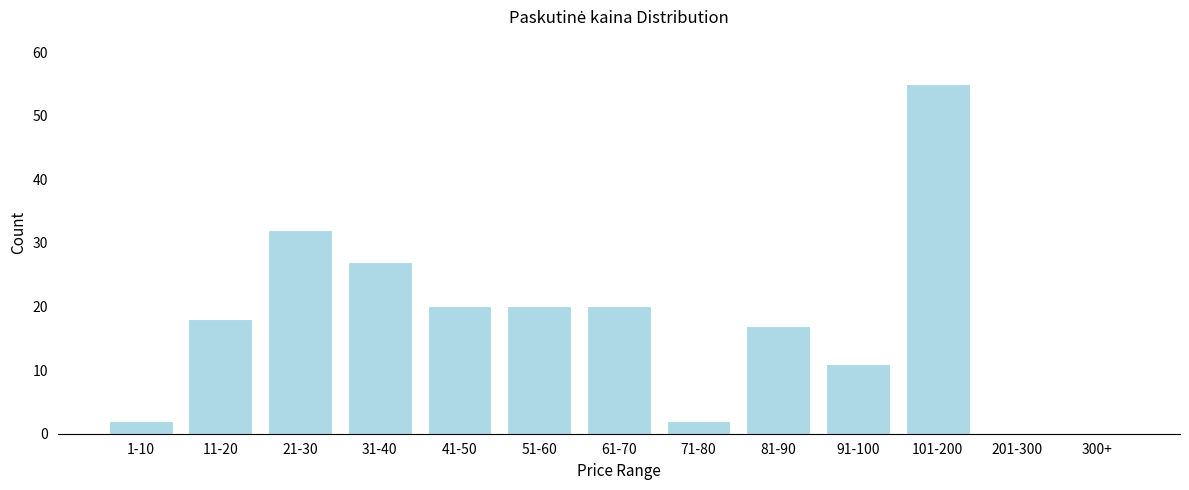

Reading left to right, extract all data points from this chart.

1-10=2	11-20=18	21-30=32	31-40=27	41-50=20	51-60=20	61-70=20	71-80=2	81-90=17	91-100=11	101-200=55	201-300=0	300+=0